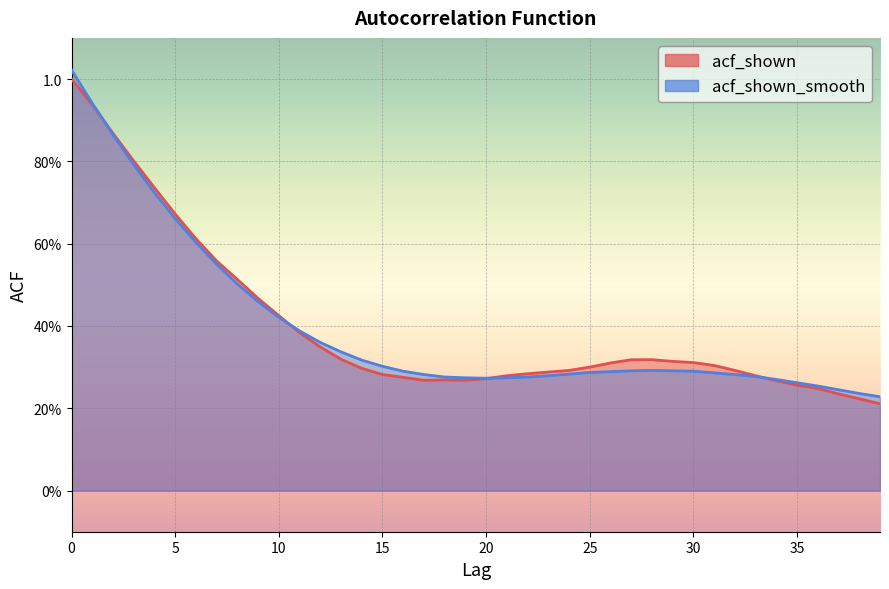

What is the lowest value of the acf_shown_smooth_line series?

0.2